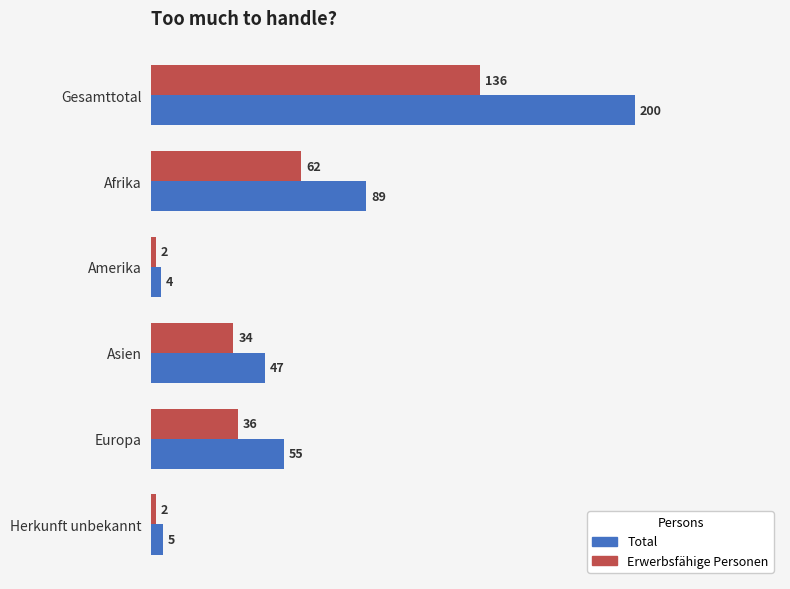

Which series changed the most between Amerika and Europa?

Total